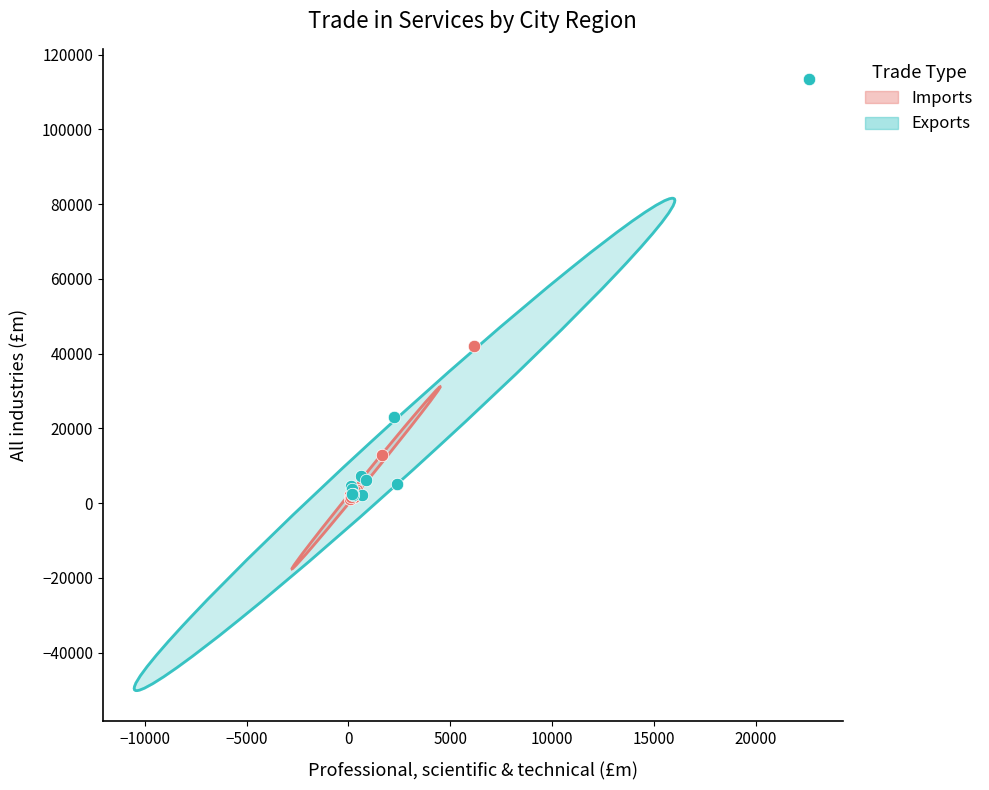

Which series has the largest Y range (max minus min)?

Exports